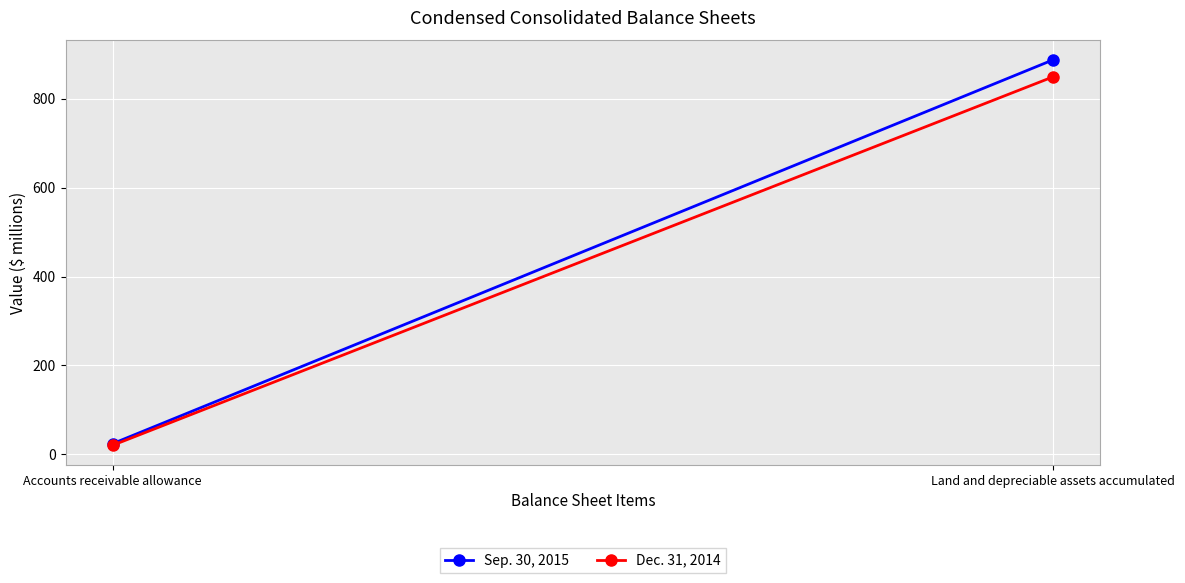

List the labels in order of Sep. 30, 2015 value, smallest first.

Accounts receivable allowance, Land and depreciable assets accumulated